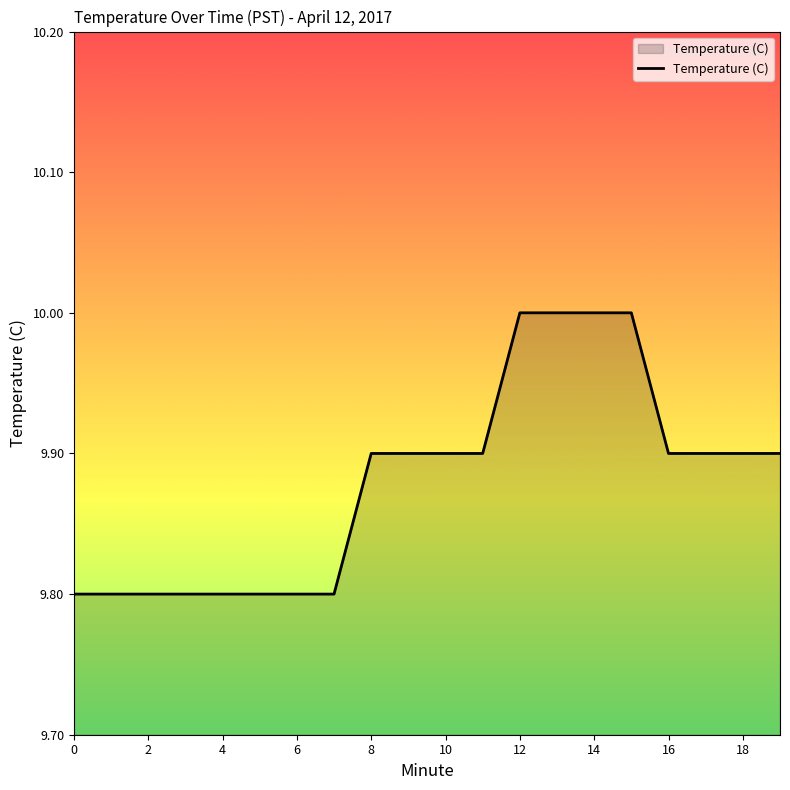

What is the greatest value displayed?

10.0